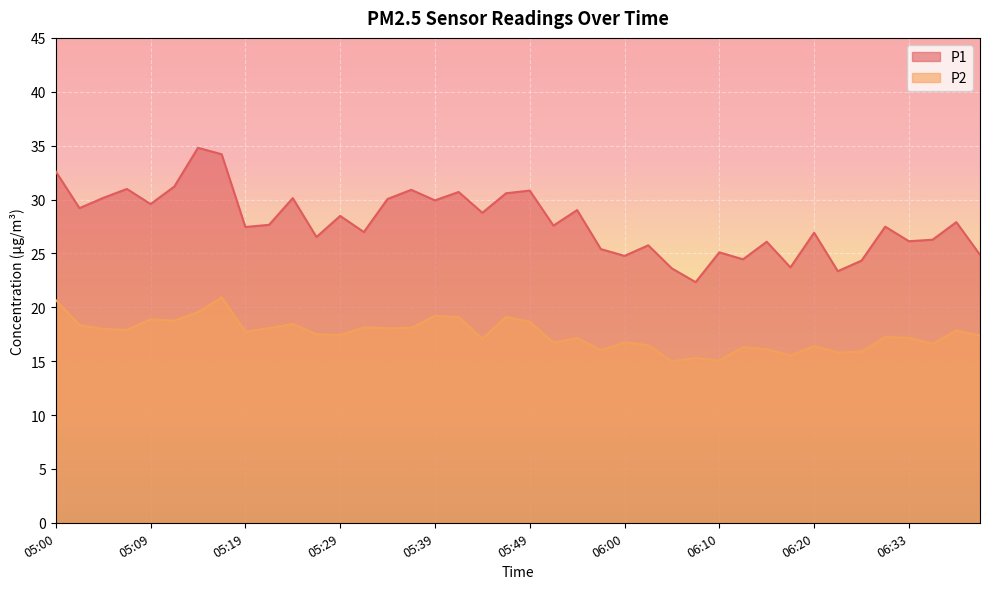

What position from the left is 06:10?

29